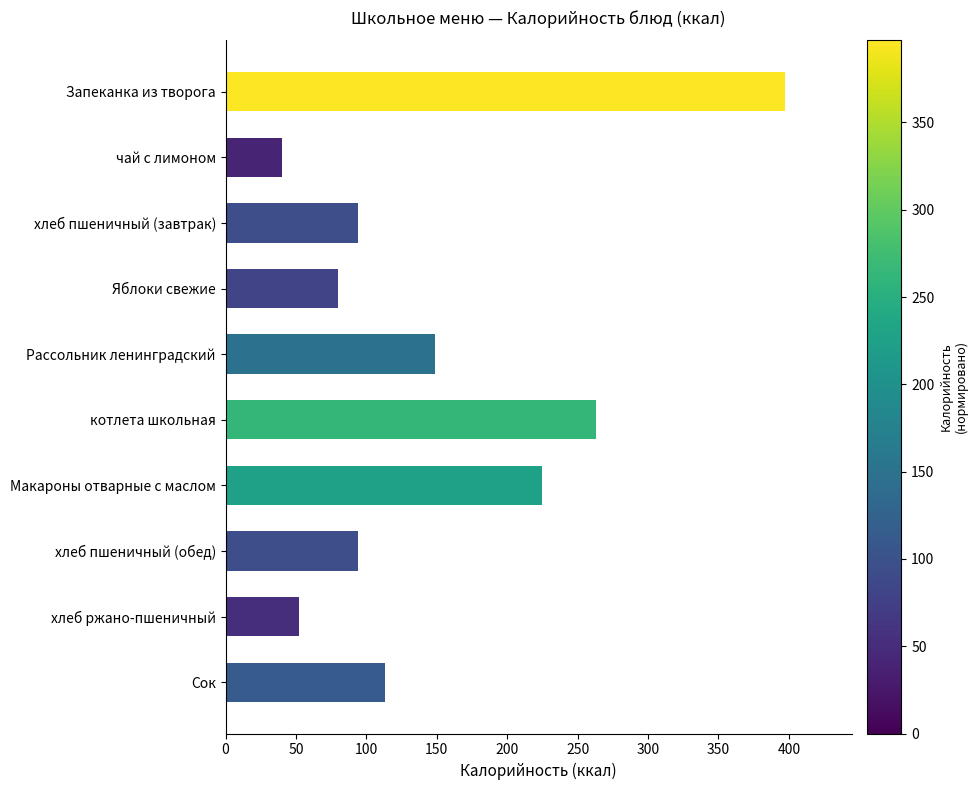

Between котлета школьная and Сок, which is larger?

котлета школьная